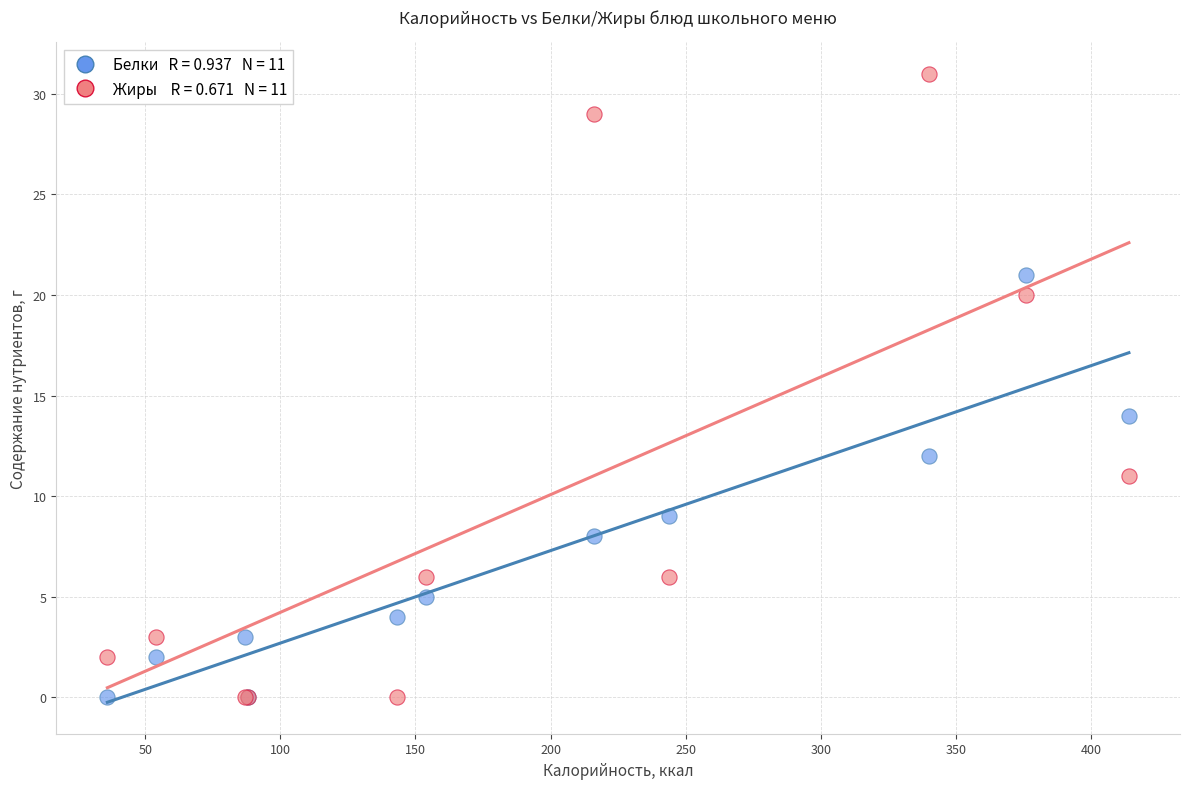

Across all series, what Y value is closest to 15?

14